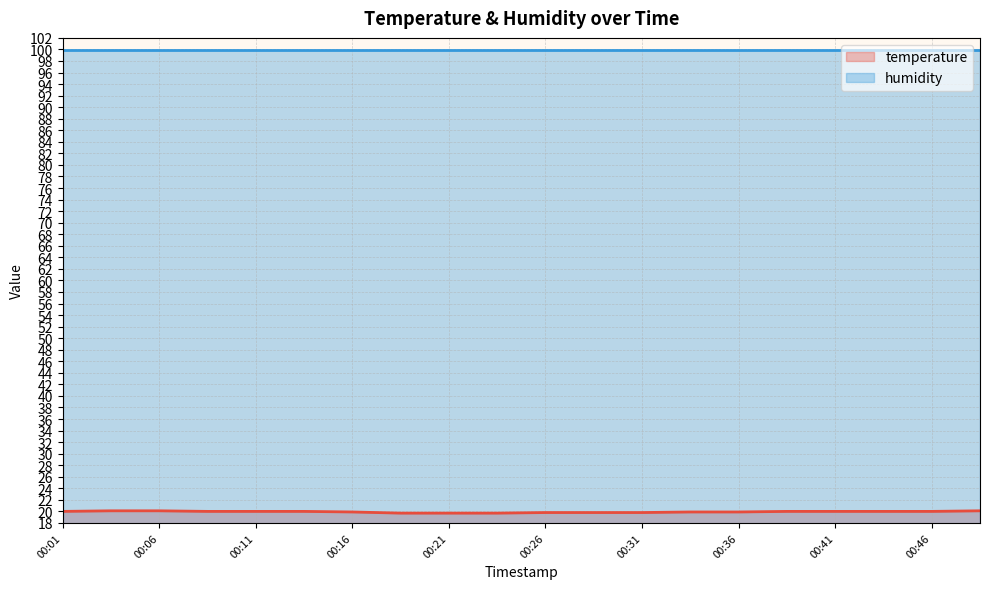

True or false: temperature has a value of 32.8 at 00:21.

False